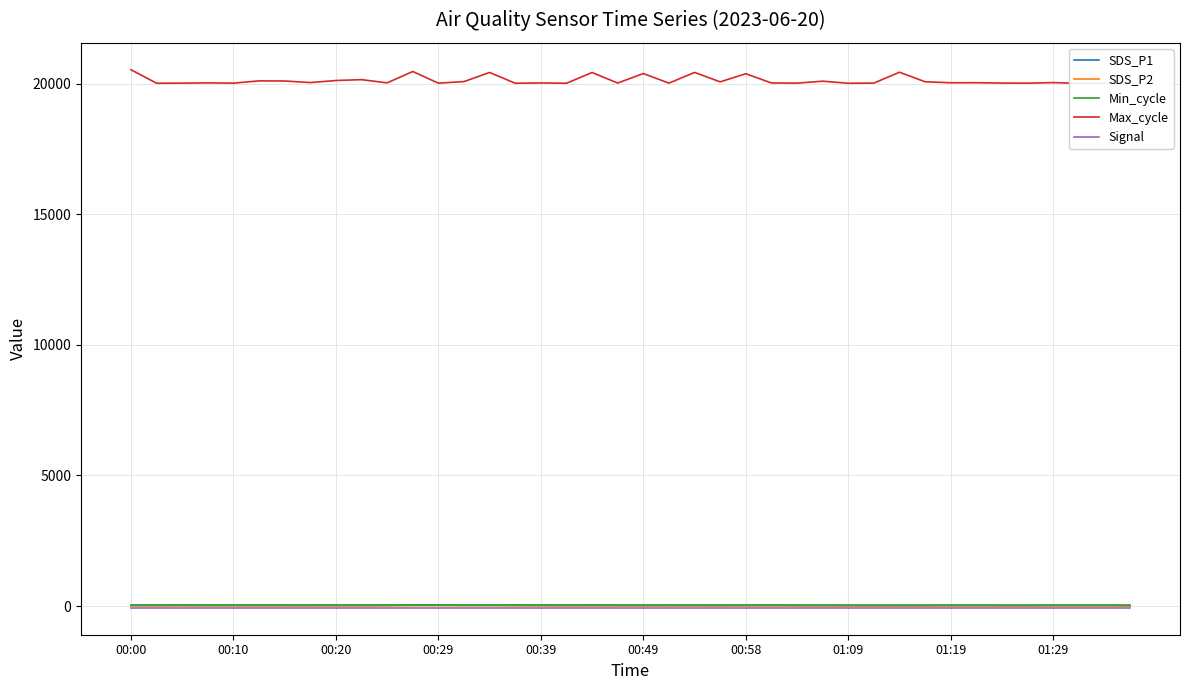

Reading right to left, list all the values displayed in this chart.

SDS_P1: 10.5	12.9	13.4	13.3	10.3	9.8	15.5	13.8	10.6	10.1	10.2	10.8	12.9	15.6	23.2	18.2	16.9	17.1	19.1	17.3	17.5	24.3	20.0	24.4	26.6	29.6	28.1	40.5	37.9	24.8	19.8	20.0	18.6	19.4	19.8	20.1	19.9	24.2	21.8	19.4
SDS_P2: 6.1	6.7	7.2	7.3	5.9	6.0	7.4	7.7	5.7	6.5	5.6	5.3	7.0	9.1	10.1	10.6	9.0	9.1	9.3	9.5	9.9	11.3	10.2	12.0	12.8	15.2	14.8	17.6	16.4	12.3	10.2	9.9	10.4	10.2	10.4	11.0	11.2	11.3	10.5	10.4
Min_cycle: 28.0	28.0	28.0	28.0	28.0	28.0	28.0	28.0	28.0	28.0	28.0	28.0	28.0	28.0	28.0	28.0	28.0	28.0	28.0	28.0	28.0	28.0	28.0	28.0	28.0	28.0	28.0	28.0	28.0	28.0	28.0	28.0	28.0	28.0	28.0	28.0	28.0	28.0	28.0	28.0
Max_cycle: 20016.0	20020.0	20016.0	20045.0	20024.0	20027.0	20040.0	20039.0	20076.0	20442.0	20027.0	20020.0	20099.0	20024.0	20030.0	20385.0	20073.0	20434.0	20024.0	20392.0	20028.0	20431.0	20020.0	20031.0	20020.0	20433.0	20084.0	20024.0	20470.0	20035.0	20158.0	20125.0	20046.0	20106.0	20111.0	20024.0	20034.0	20024.0	20020.0	20538.0
Signal: -69.0	-69.0	-69.0	-69.0	-69.0	-69.0	-69.0	-69.0	-69.0	-69.0	-69.0	-69.0	-69.0	-69.0	-69.0	-69.0	-69.0	-69.0	-69.0	-69.0	-69.0	-69.0	-69.0	-69.0	-69.0	-69.0	-69.0	-69.0	-69.0	-69.0	-69.0	-69.0	-69.0	-69.0	-69.0	-69.0	-69.0	-69.0	-69.0	-69.0